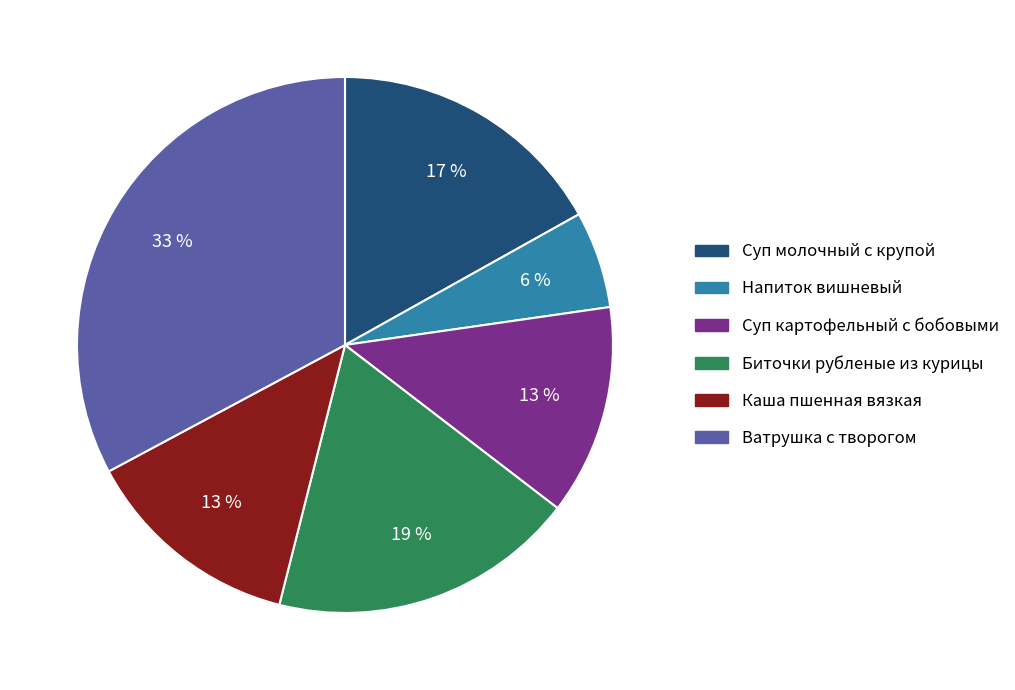

Combined, do Каша пшенная вязкая and Суп молочный с крупой account for over 50%?

No